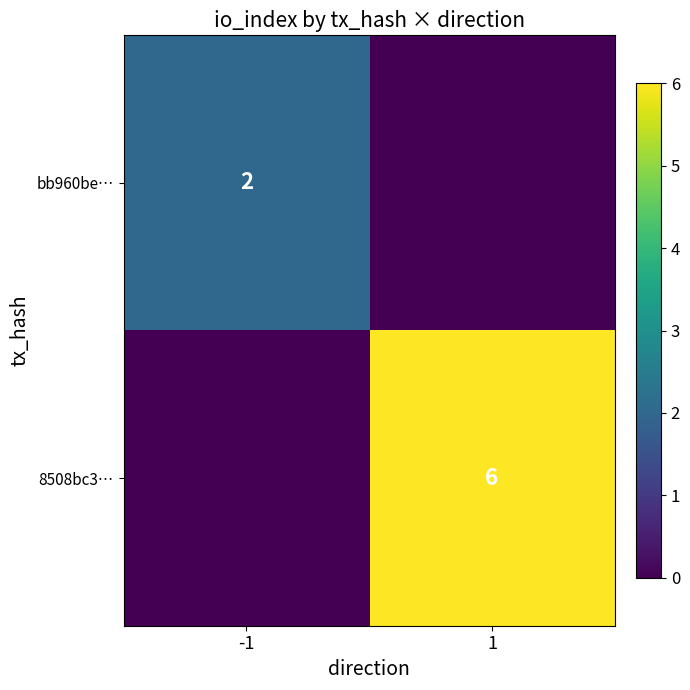

Is it true that 8508bc3… equals 2 at 1?

False